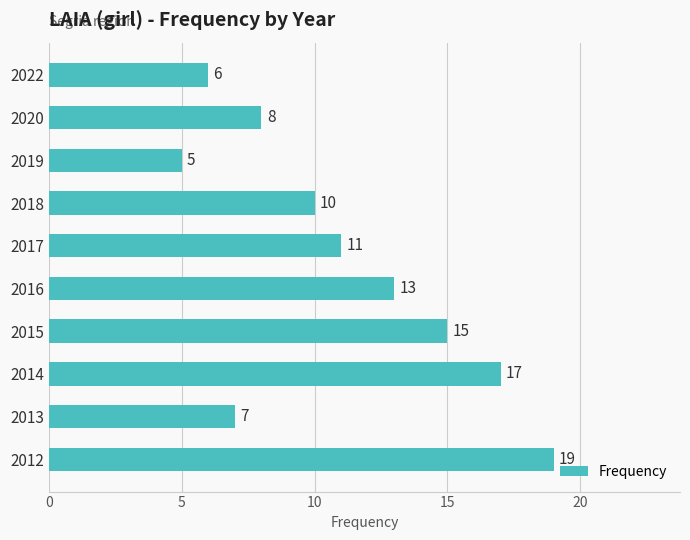

Where is the data nearest to the value 12?

2017